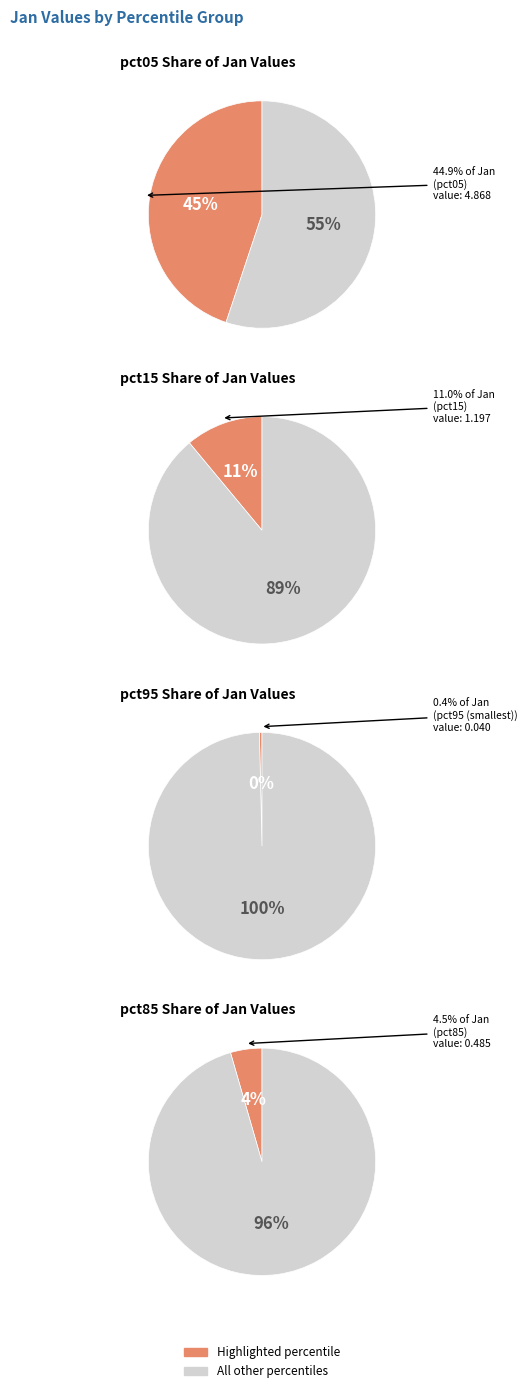

What is the largest slice in the pie chart?

pct05